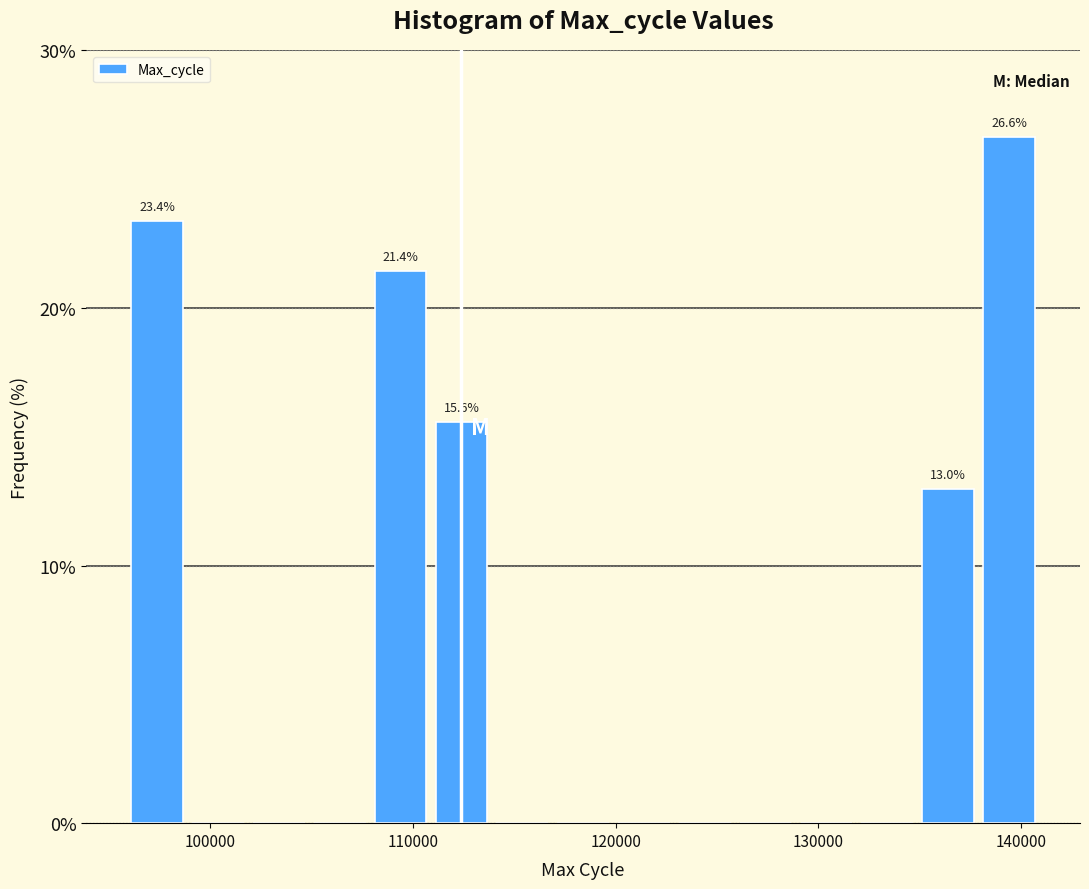

Read against the x-axis, roughly where is the centre of the tallest bar?

139000